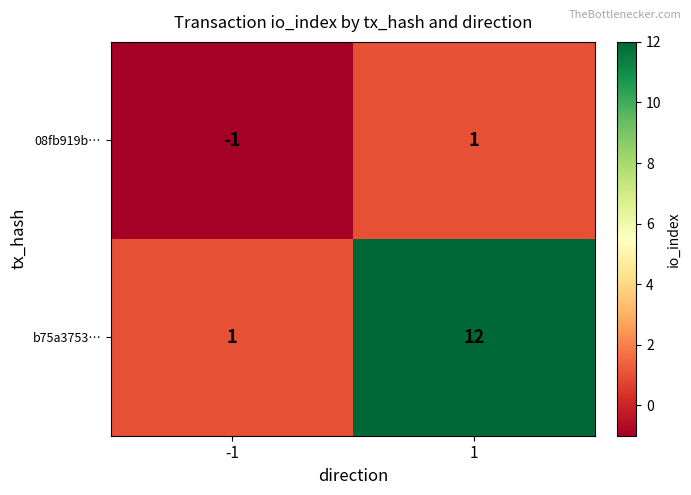

What is the maximum value shown in the chart?

12